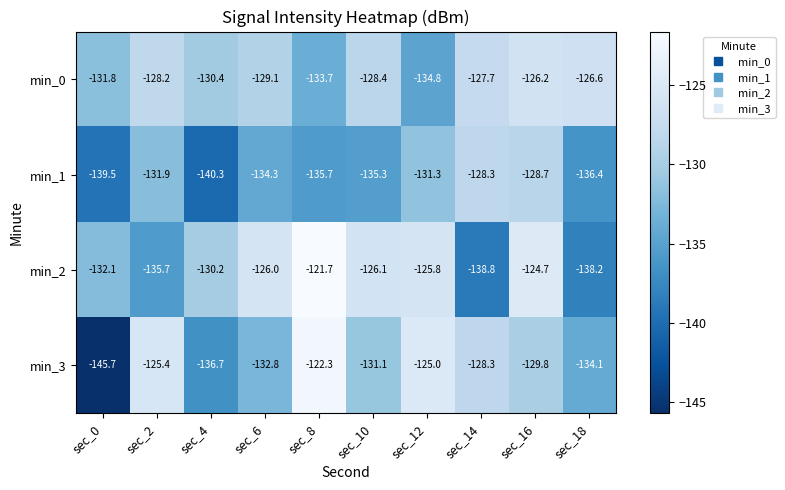

Count the number of categories in the chart.

10